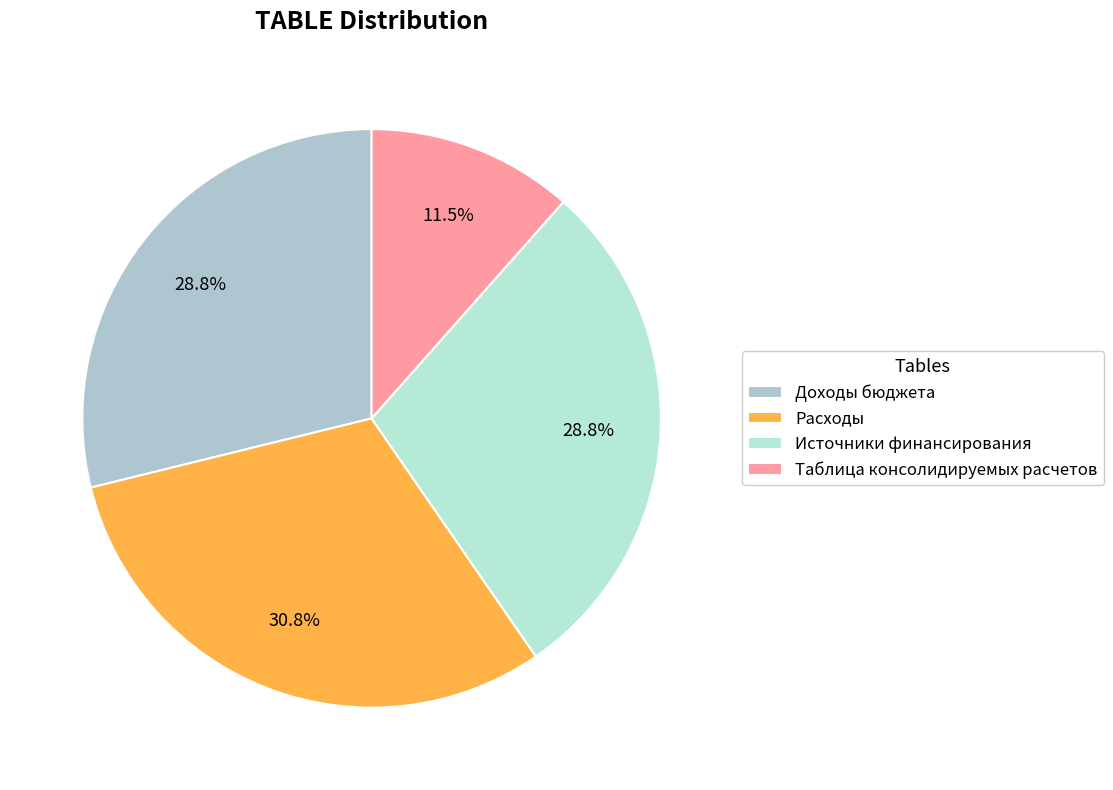

To the nearest percent, what portion does Источники финансирования represent?

29%